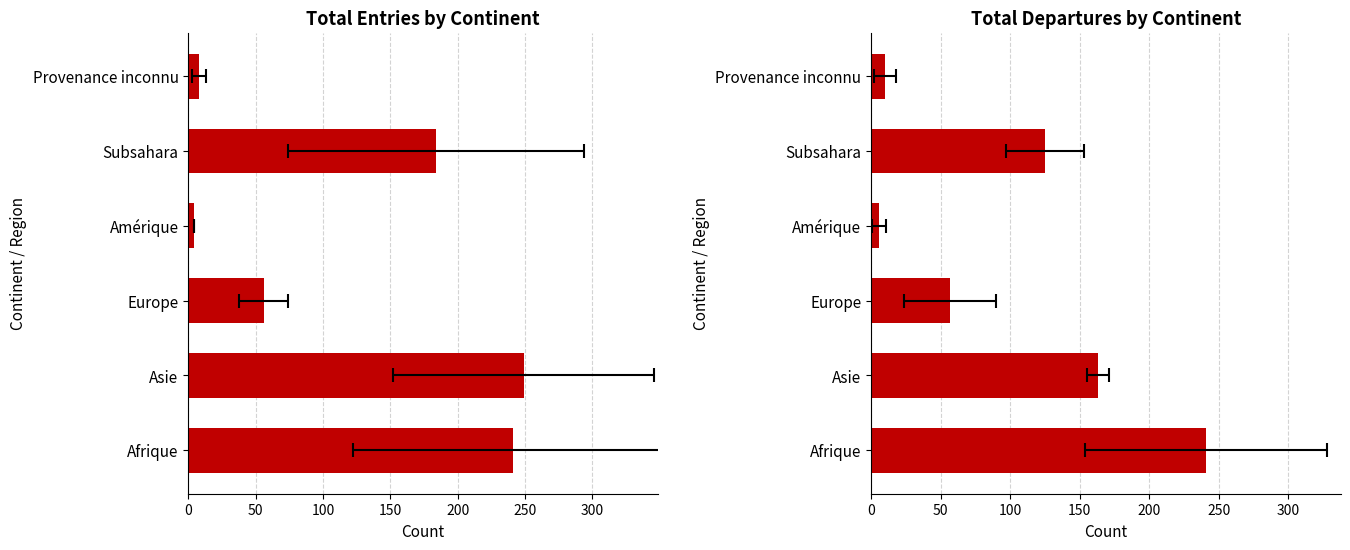

List the series in order of their overall mean, highest first.

Total (col_1), Total départs (col_9)